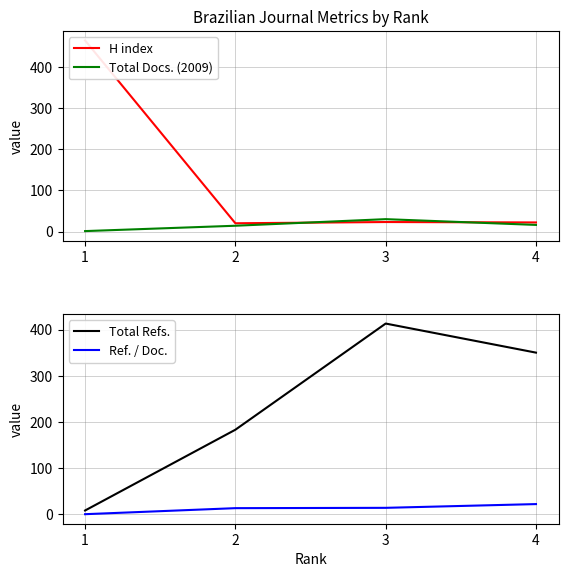

What is the average value of the H index series?

132.2